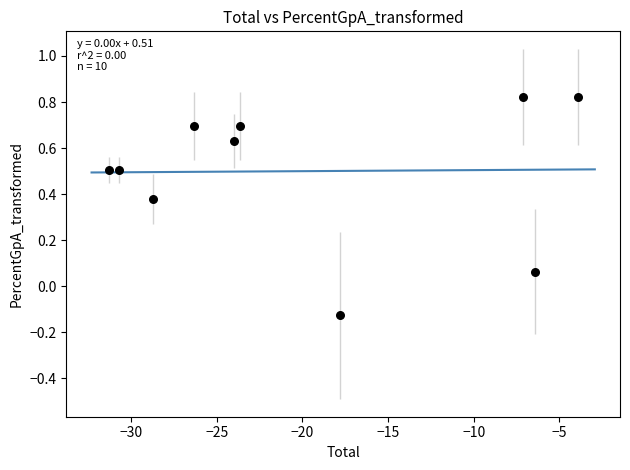

What is the range of Y values (max minus min)?

0.9